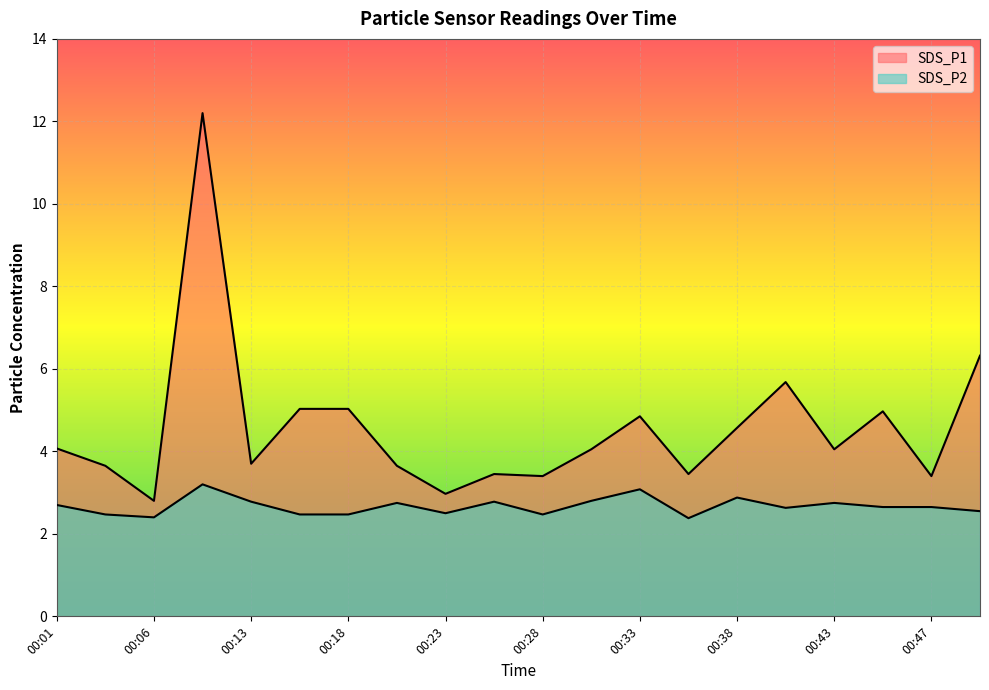

Reading left to right, extract all data points from this chart.

SDS_P1: 00:01=4.1	00:04=3.6	00:06=2.8	00:11=12.2	00:13=3.7	00:16=5.0	00:18=5.0	00:21=3.6	00:23=3.0	00:26=3.5	00:28=3.4	00:30=4.0	00:33=4.8	00:35=3.5	00:38=4.6	00:40=5.7	00:43=4.0	00:45=5.0	00:47=3.4	00:50=6.3
SDS_P2: 00:01=2.7	00:04=2.5	00:06=2.4	00:11=3.2	00:13=2.8	00:16=2.5	00:18=2.5	00:21=2.8	00:23=2.5	00:26=2.8	00:28=2.5	00:30=2.8	00:33=3.1	00:35=2.4	00:38=2.9	00:40=2.6	00:43=2.8	00:45=2.6	00:47=2.6	00:50=2.5